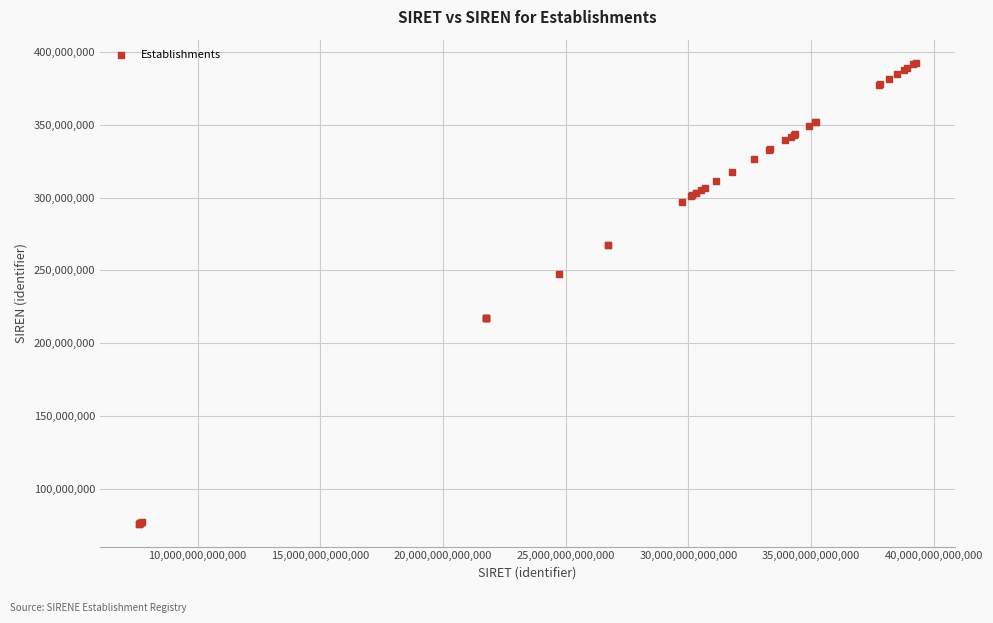

What Y value in the scatter plot is closest to 234352762?

247300411